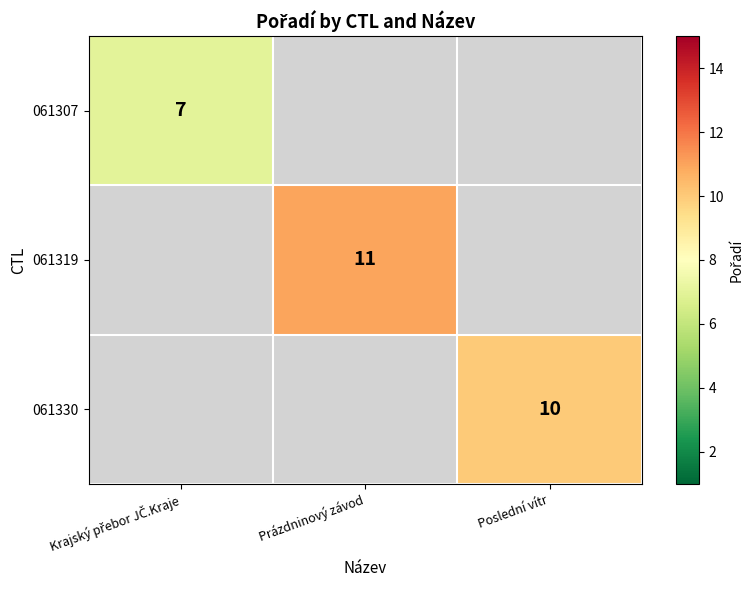

At which label is 061307 closest to 7?

Krajský přebor JČ.Kraje